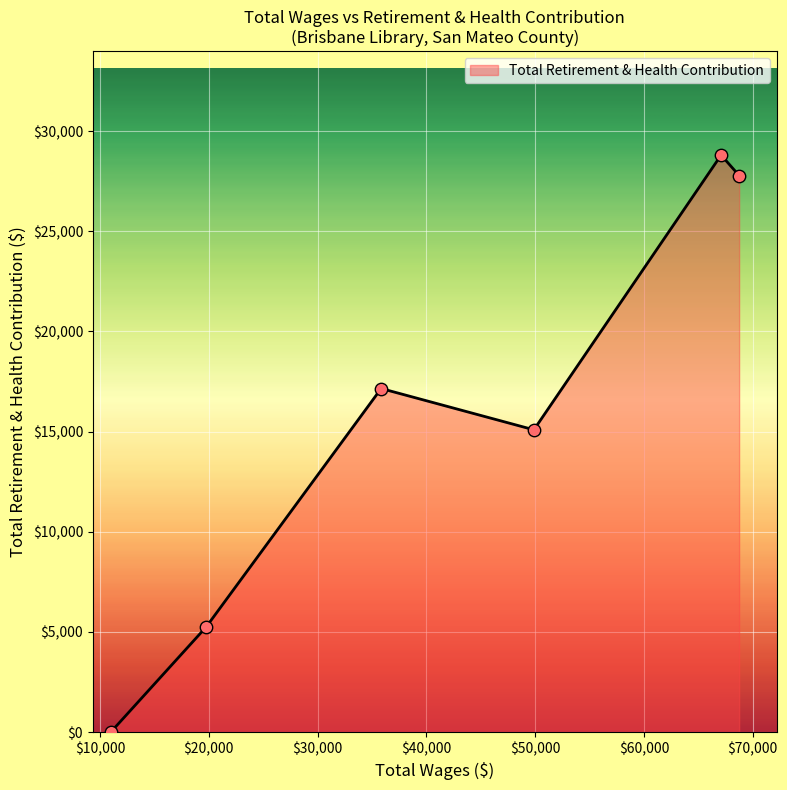

What is the greatest value displayed?

28806